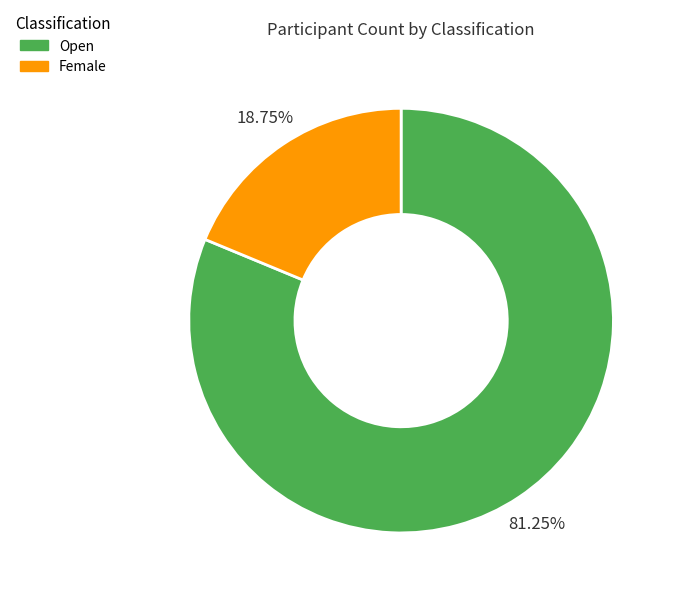

To the nearest percent, what portion does Female represent?

19%